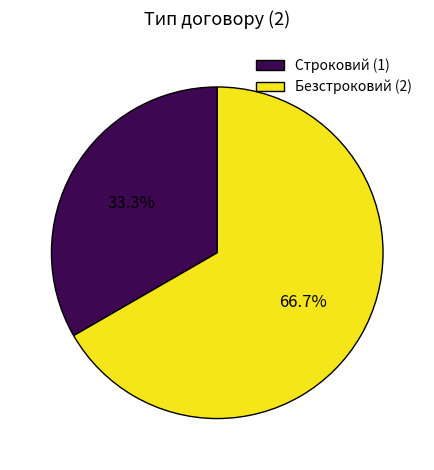

Which slice represents more than half of the pie?

Безстроковий